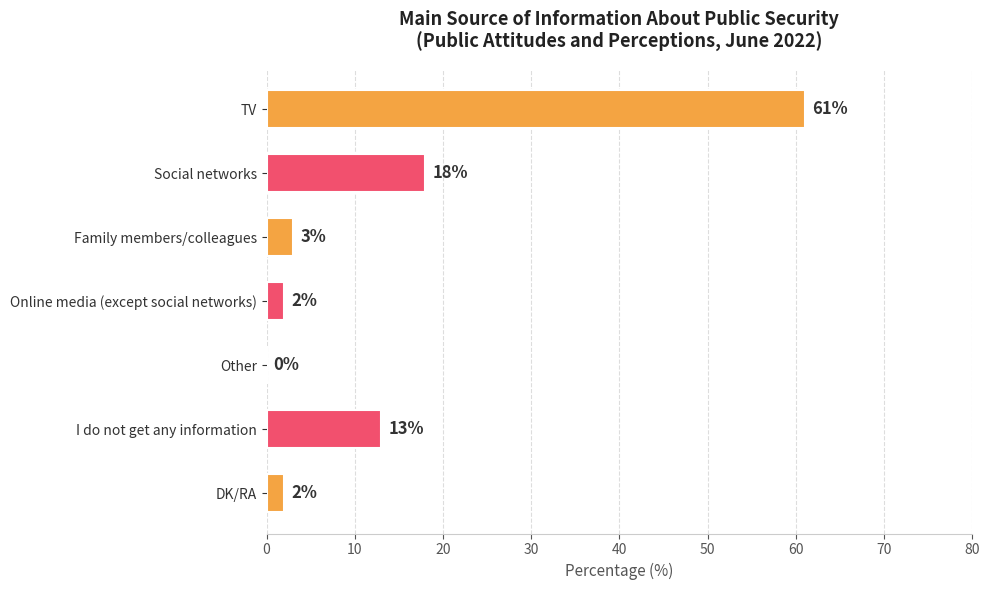

Which category has the highest value across all series?

TV